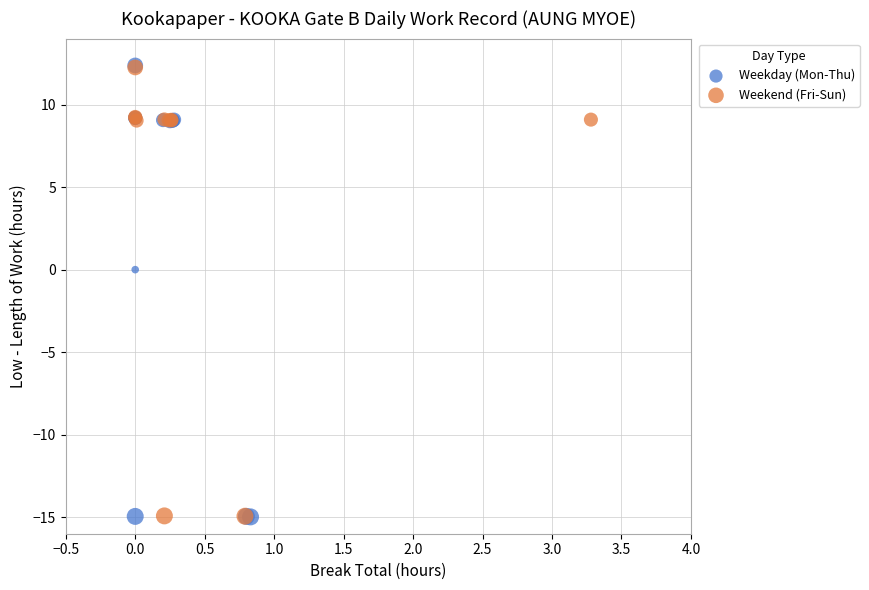

Which series has the largest Y range (max minus min)?

Weekday (Mon-Thu)